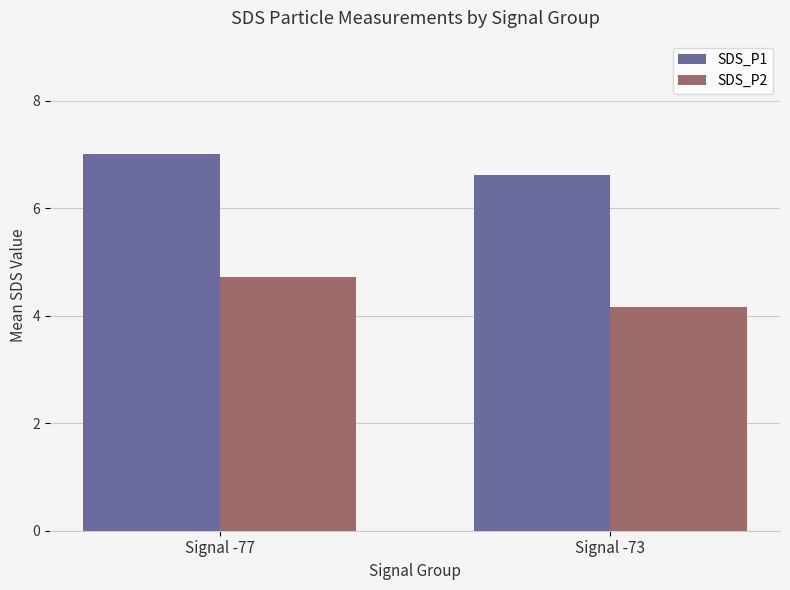

What is the minimum value shown in the chart?

4.2